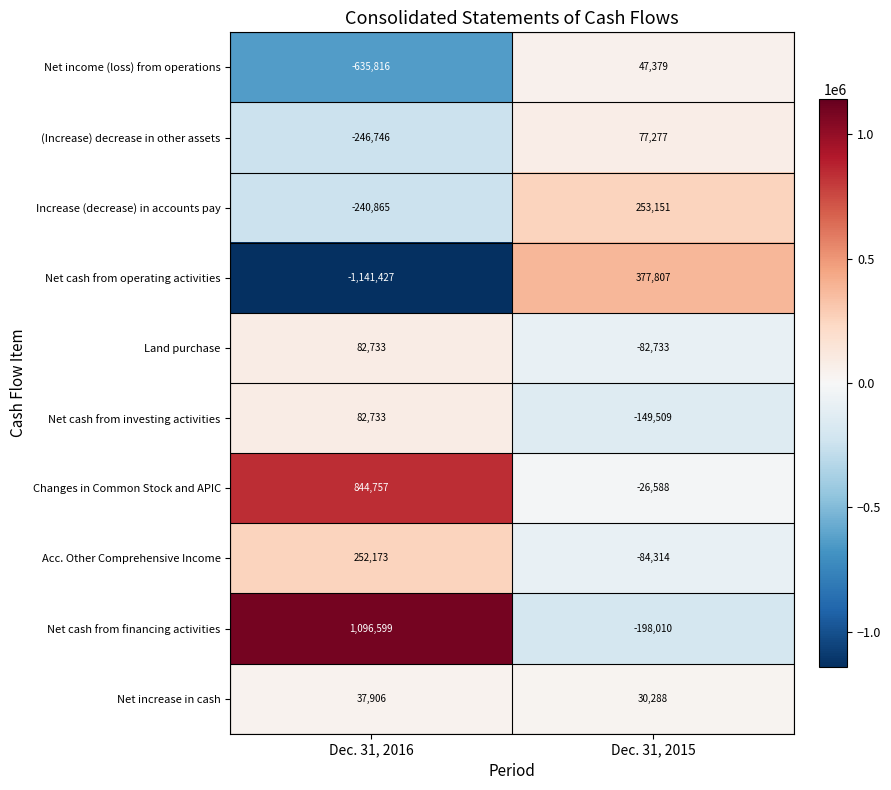

List the labels in order of Increase (decrease) in accounts pay value, smallest first.

Dec. 31, 2016, Dec. 31, 2015